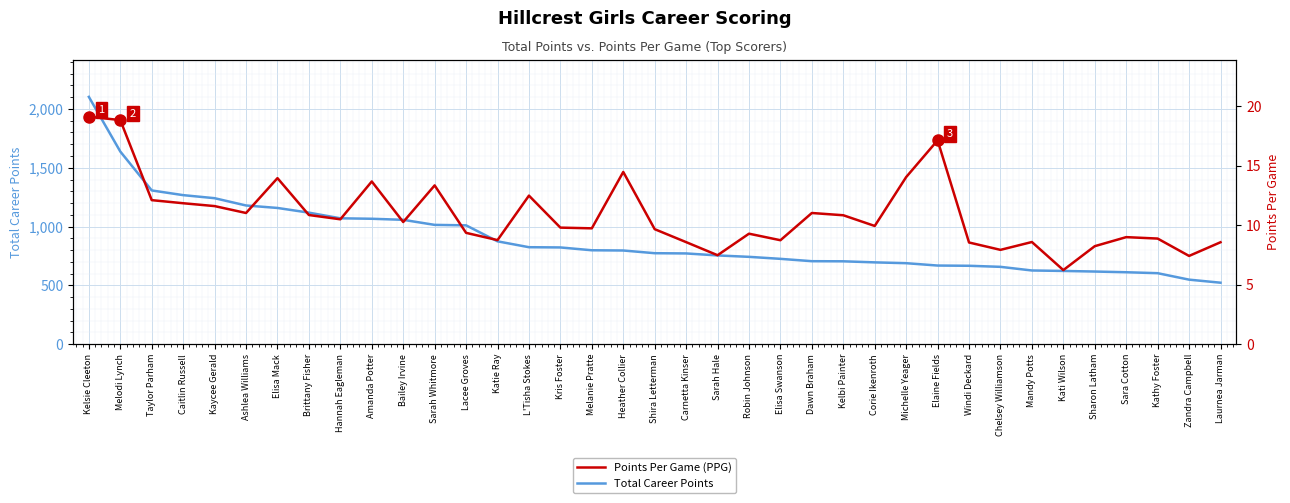

Which series has the largest total across all categories?

Total Career Points